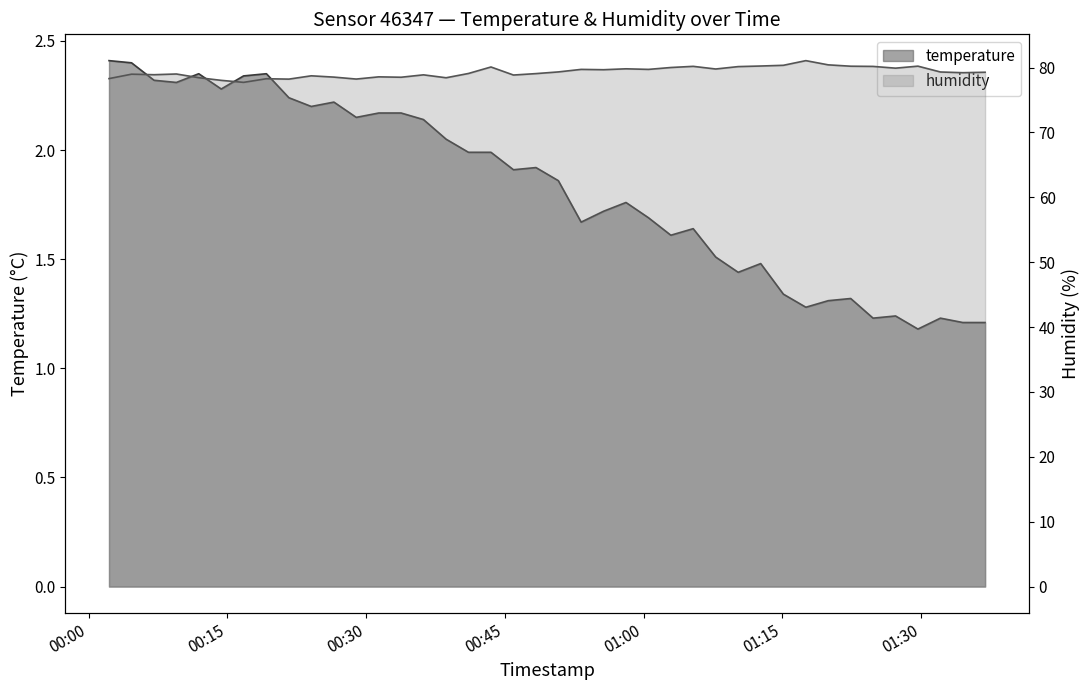

Reading right to left, extract all data points from this chart.

temperature: 2023-03-04T01:36:56=1.2	2023-03-04T01:34:31=1.2	2023-03-04T01:32:06=1.2	2023-03-04T01:29:40=1.2	2023-03-04T01:27:15=1.2	2023-03-04T01:24:49=1.2	2023-03-04T01:22:24=1.3	2023-03-04T01:19:58=1.3	2023-03-04T01:17:33=1.3	2023-03-04T01:15:07=1.3	2023-03-04T01:12:40=1.5	2023-03-04T01:10:14=1.4	2023-03-04T01:07:48=1.5	2023-03-04T01:05:22=1.6	2023-03-04T01:02:57=1.6	2023-03-04T01:00:32=1.7	2023-03-04T00:58:06=1.8	2023-03-04T00:55:41=1.7	2023-03-04T00:53:15=1.7	2023-03-04T00:50:47=1.9	2023-03-04T00:48:22=1.9	2023-03-04T00:45:56=1.9	2023-03-04T00:43:30=2.0	2023-03-04T00:41:04=2.0	2023-03-04T00:38:39=2.0	2023-03-04T00:36:12=2.1	2023-03-04T00:33:47=2.2	2023-03-04T00:31:22=2.2	2023-03-04T00:28:56=2.1	2023-03-04T00:26:31=2.2	2023-03-04T00:24:04=2.2	2023-03-04T00:21:39=2.2	2023-03-04T00:19:13=2.4	2023-03-04T00:16:45=2.3	2023-03-04T00:14:20=2.3	2023-03-04T00:11:54=2.4	2023-03-04T00:09:29=2.3	2023-03-04T00:07:04=2.3	2023-03-04T00:04:38=2.4	2023-03-04T00:02:12=2.4
humidity: 2023-03-04T01:36:56=79.3	2023-03-04T01:34:31=79.2	2023-03-04T01:32:06=79.3	2023-03-04T01:29:40=80.2	2023-03-04T01:27:15=79.9	2023-03-04T01:24:49=80.2	2023-03-04T01:22:24=80.2	2023-03-04T01:19:58=80.4	2023-03-04T01:17:33=81.1	2023-03-04T01:15:07=80.3	2023-03-04T01:12:40=80.2	2023-03-04T01:10:14=80.2	2023-03-04T01:07:48=79.8	2023-03-04T01:05:22=80.2	2023-03-04T01:02:57=80.0	2023-03-04T01:00:32=79.7	2023-03-04T00:58:06=79.8	2023-03-04T00:55:41=79.7	2023-03-04T00:53:15=79.7	2023-03-04T00:50:47=79.3	2023-03-04T00:48:22=79.1	2023-03-04T00:45:56=78.8	2023-03-04T00:43:30=80.1	2023-03-04T00:41:04=79.1	2023-03-04T00:38:39=78.4	2023-03-04T00:36:12=78.9	2023-03-04T00:33:47=78.5	2023-03-04T00:31:22=78.6	2023-03-04T00:28:56=78.2	2023-03-04T00:26:31=78.5	2023-03-04T00:24:04=78.7	2023-03-04T00:21:39=78.2	2023-03-04T00:19:13=78.3	2023-03-04T00:16:45=77.7	2023-03-04T00:14:20=78.0	2023-03-04T00:11:54=78.4	2023-03-04T00:09:29=79.0	2023-03-04T00:07:04=78.9	2023-03-04T00:04:38=79.0	2023-03-04T00:02:12=78.3